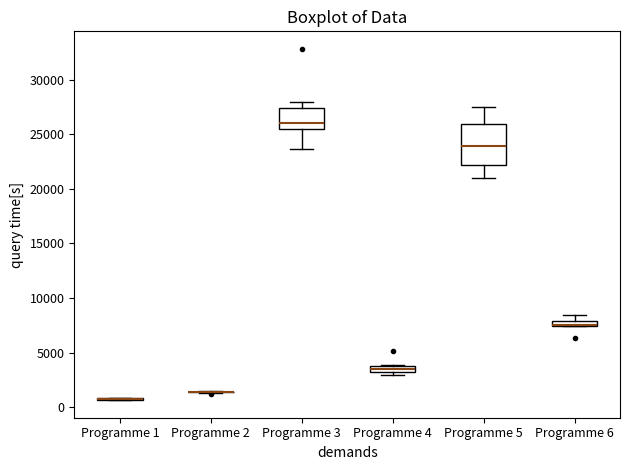

Where is the lower edge of the box for Programme 4 on the y-axis? The values are not printed on the chart, so give them approximately, as read against the axis.

3000